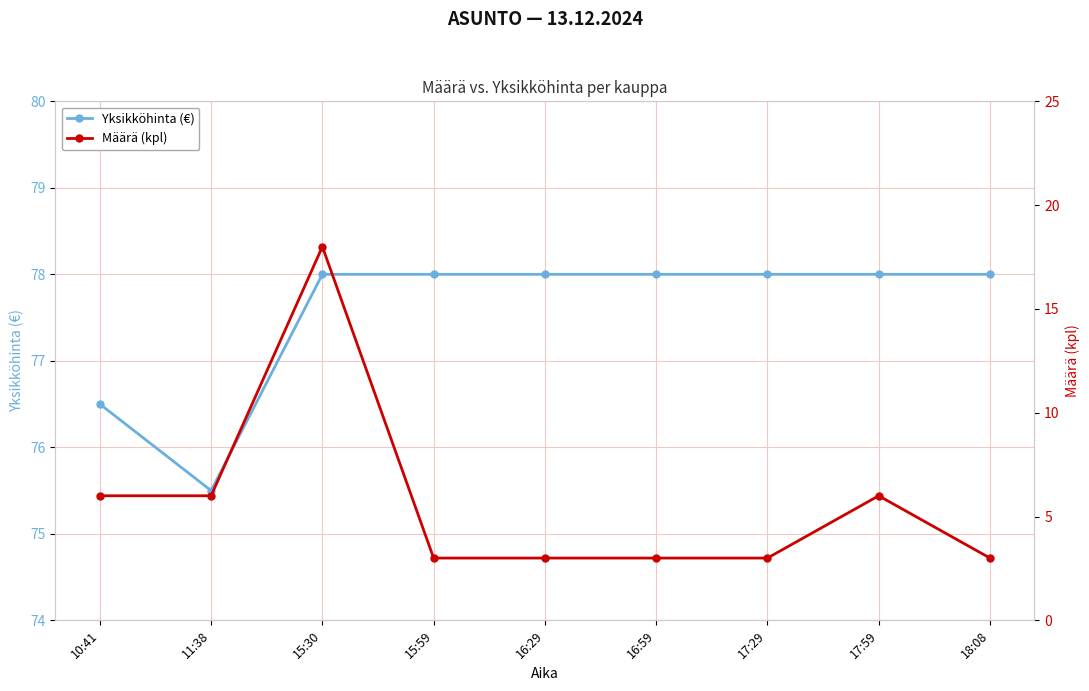

Rank the series by their average value, from lowest to highest.

Määrä (kpl), Yksikköhinta (€)